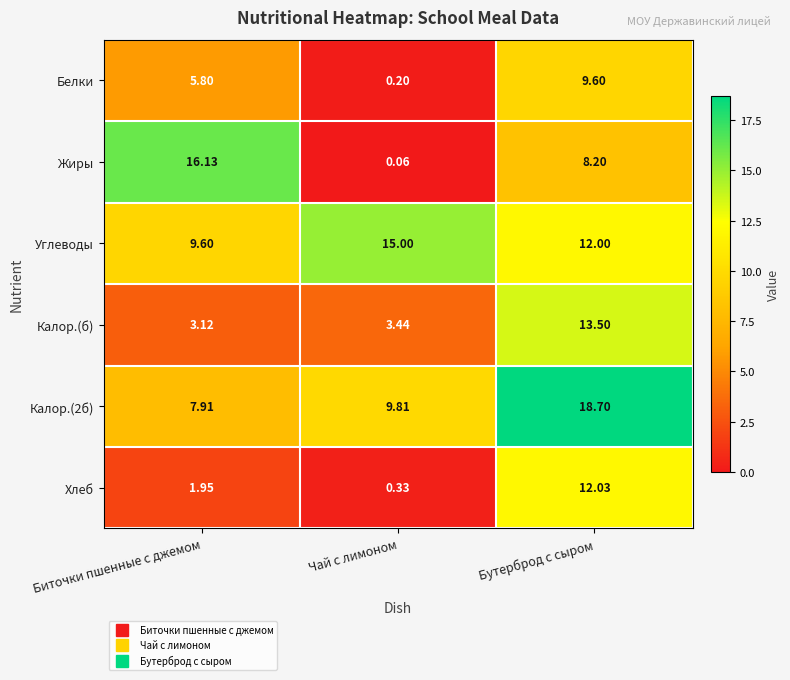

Which series has the largest total across all categories?

Углеводы